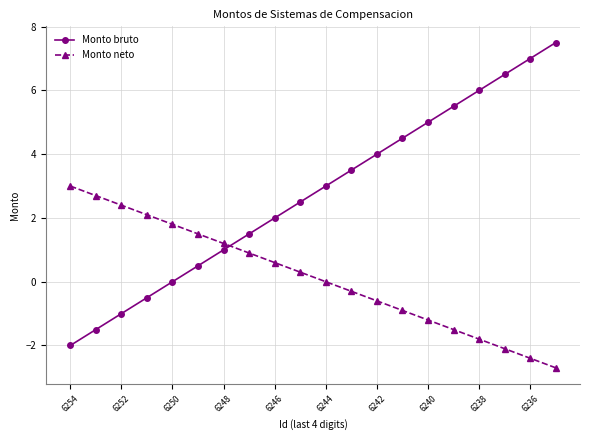

How many values in the Monto bruto series are below 3?

10